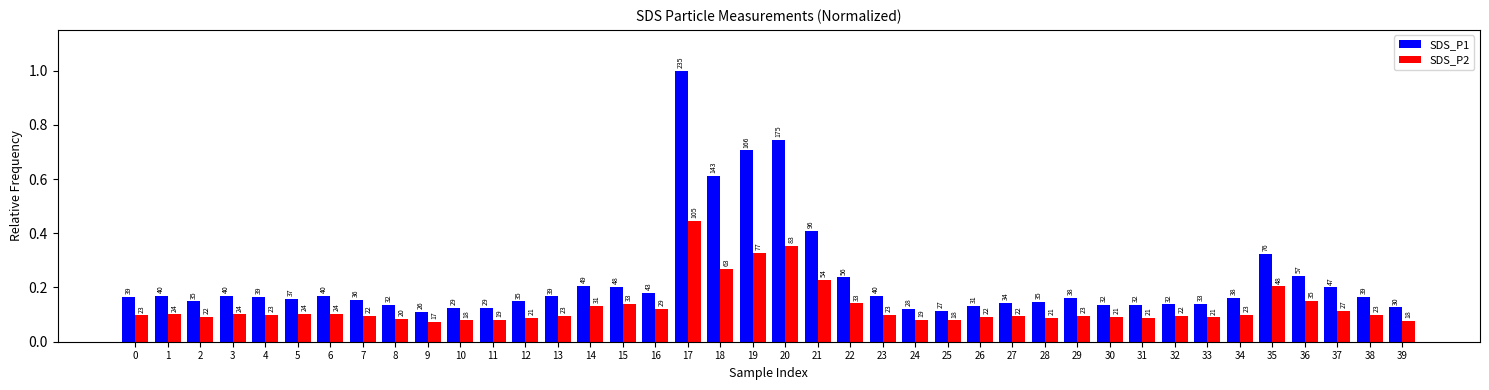

What are all the series names shown in the legend?

SDS_P1, SDS_P2